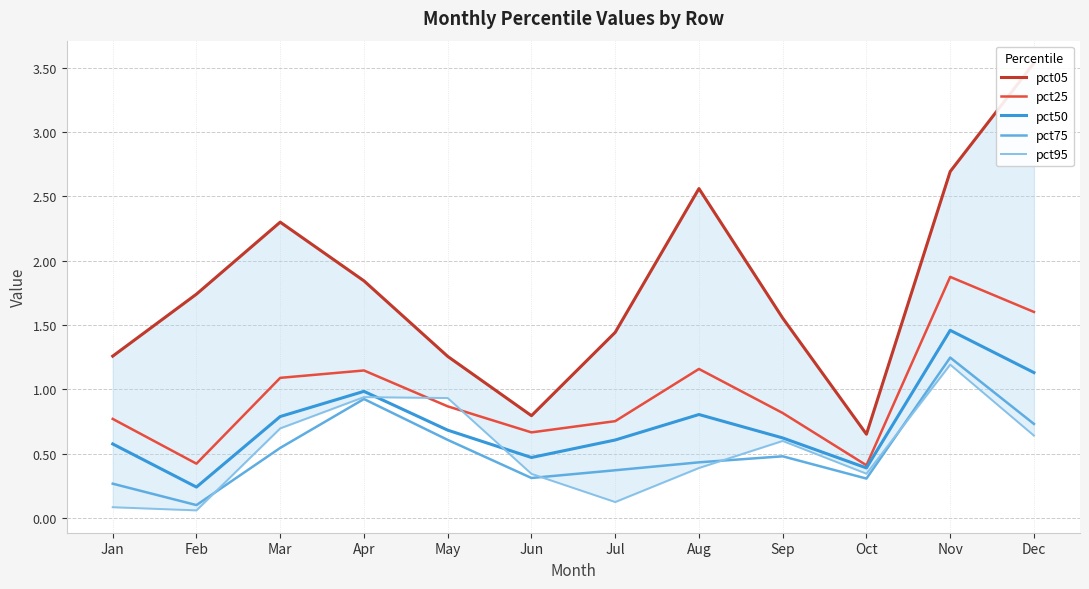

Which series has the largest total across all categories?

pct05